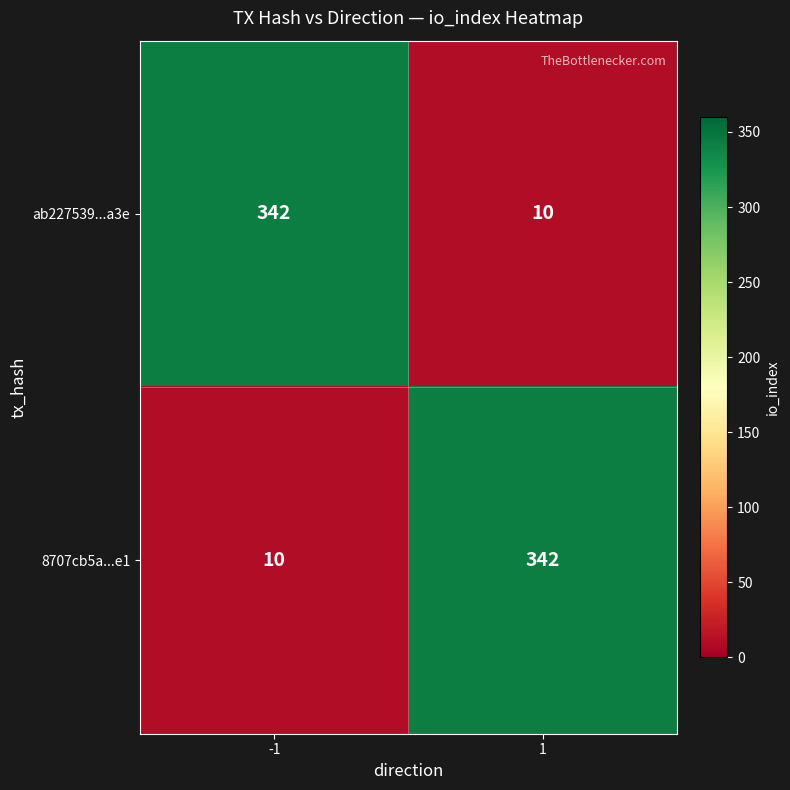

The value of ab227539...a3e at -1 is 472. True or false?

False